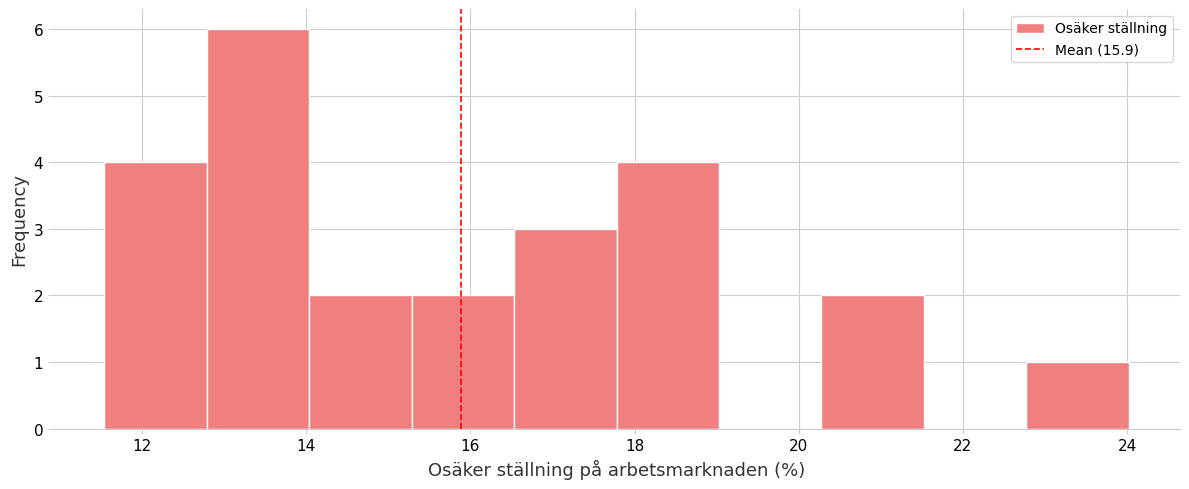

Over which range of the x-axis is the bar tallest?

12.8 to 14.0